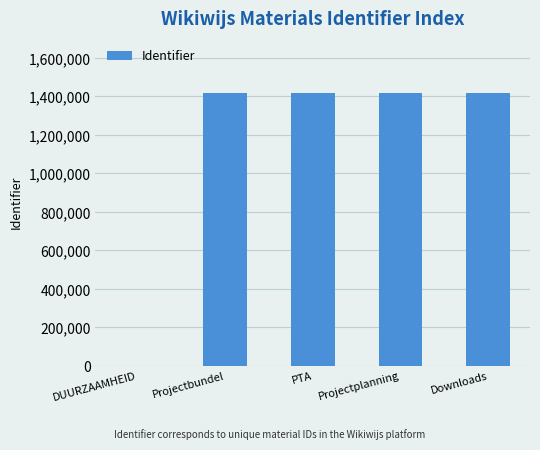

What is the sum of the values at Projectplanning and Downloads?

2835072